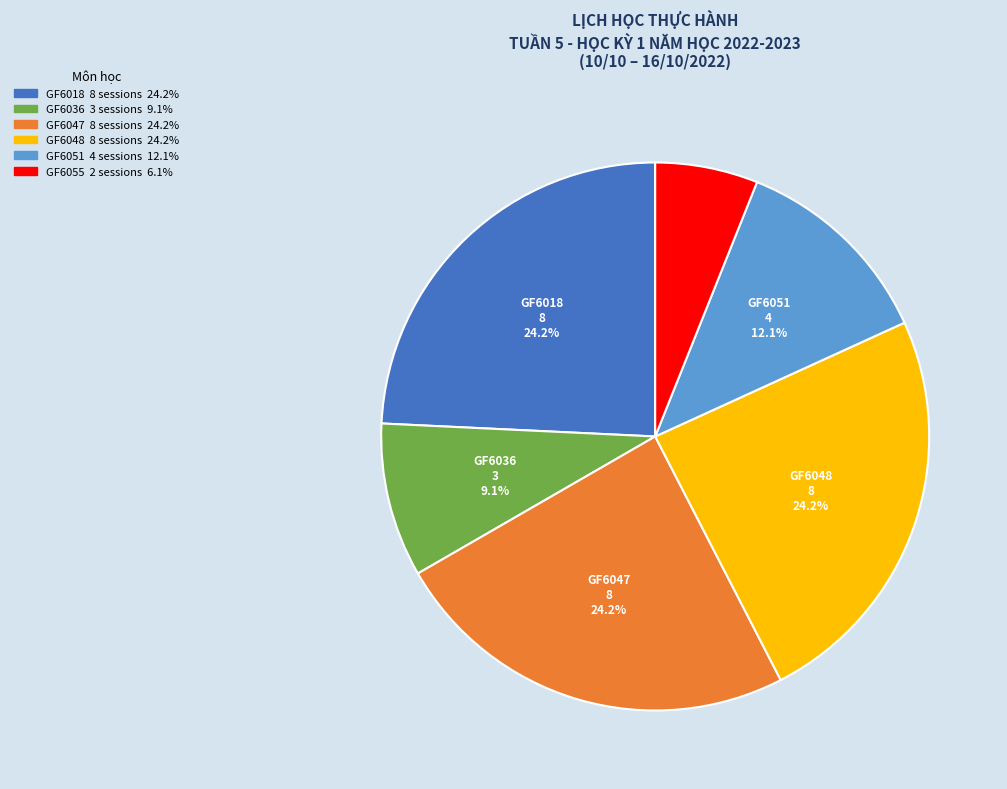

Does any single category account for the majority?

No